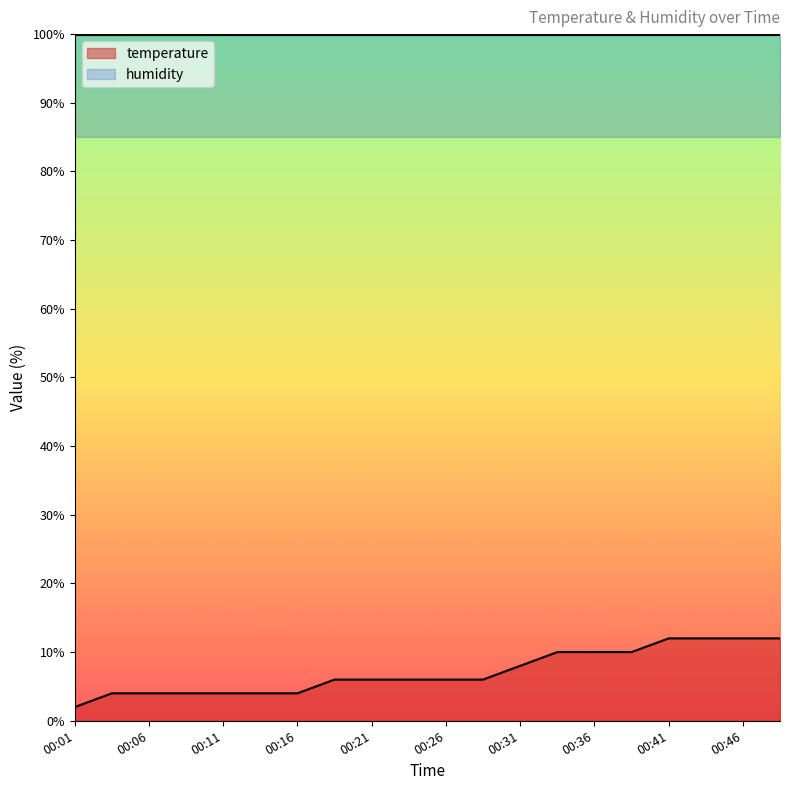

Is it true that the value at 00:46 is 12.0?

True